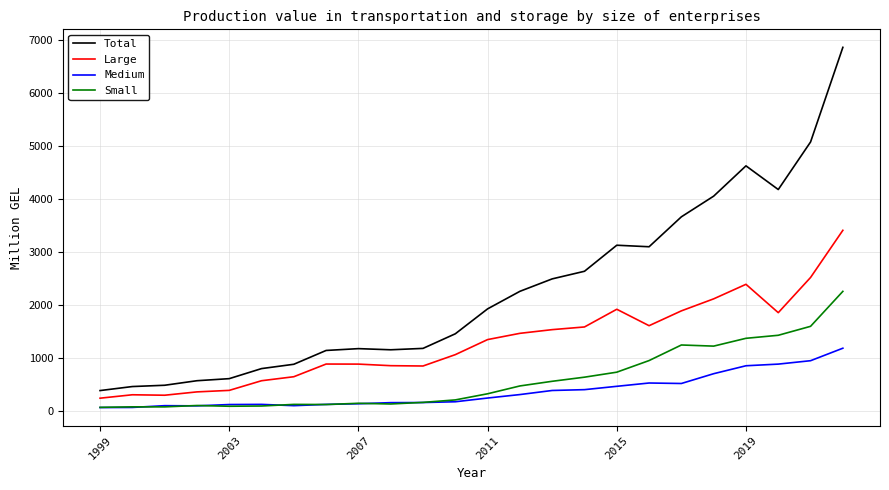

How many lines are shown in the chart?

4